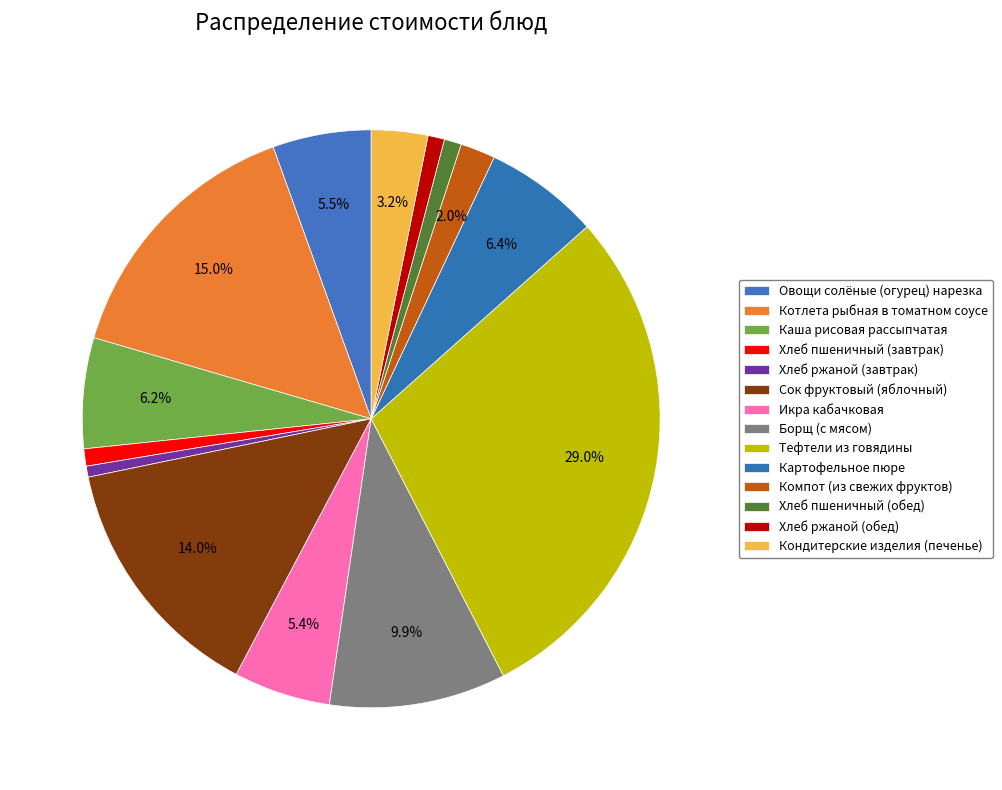

How many slices are in this pie chart?

14